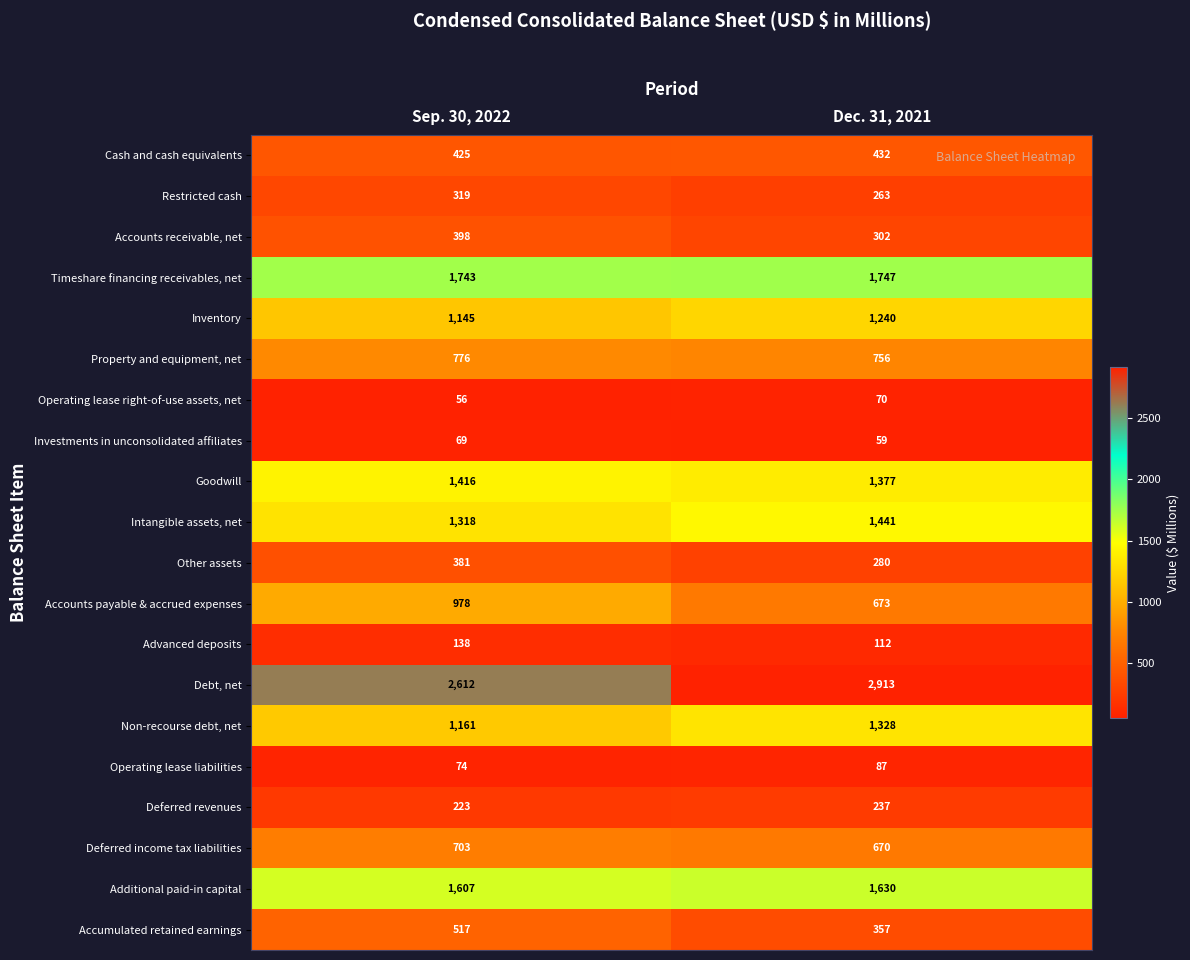

The value of Other assets at Sep. 30, 2022 is 381. True or false?

True